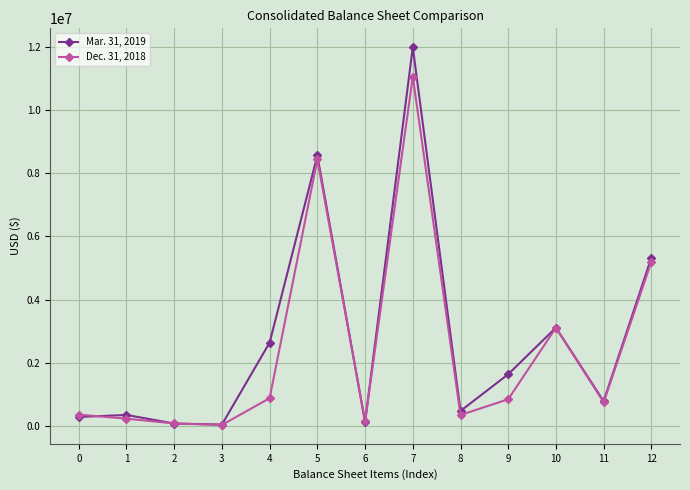

At which category is the sum across all series the highest?

7